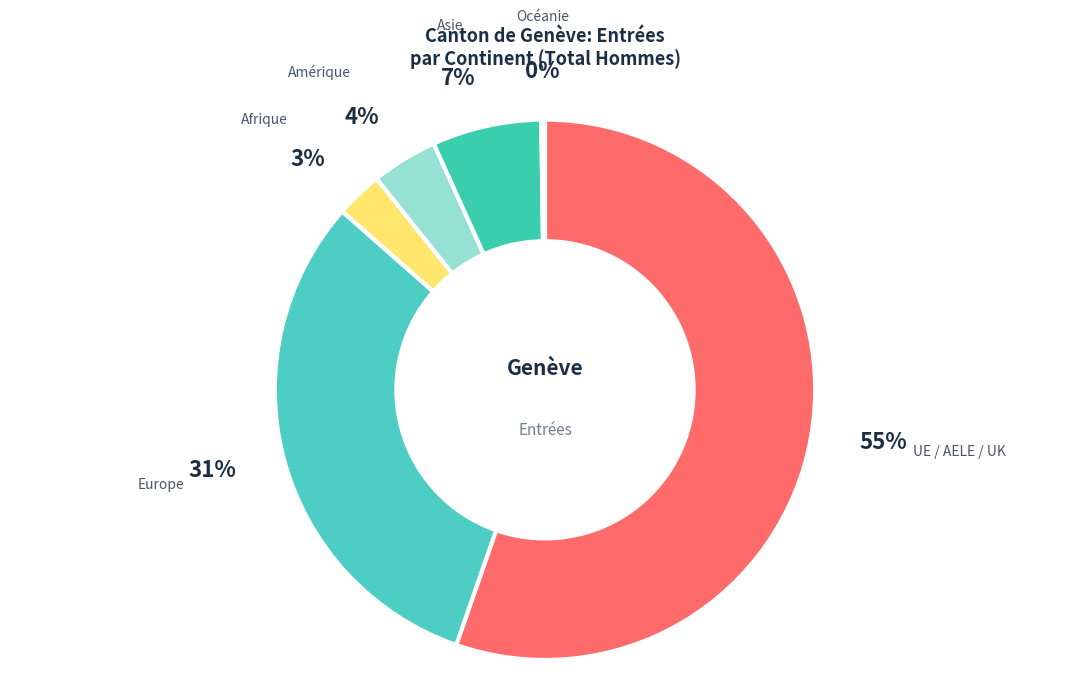

Is the sum of Amérique and Europe greater than half?

No